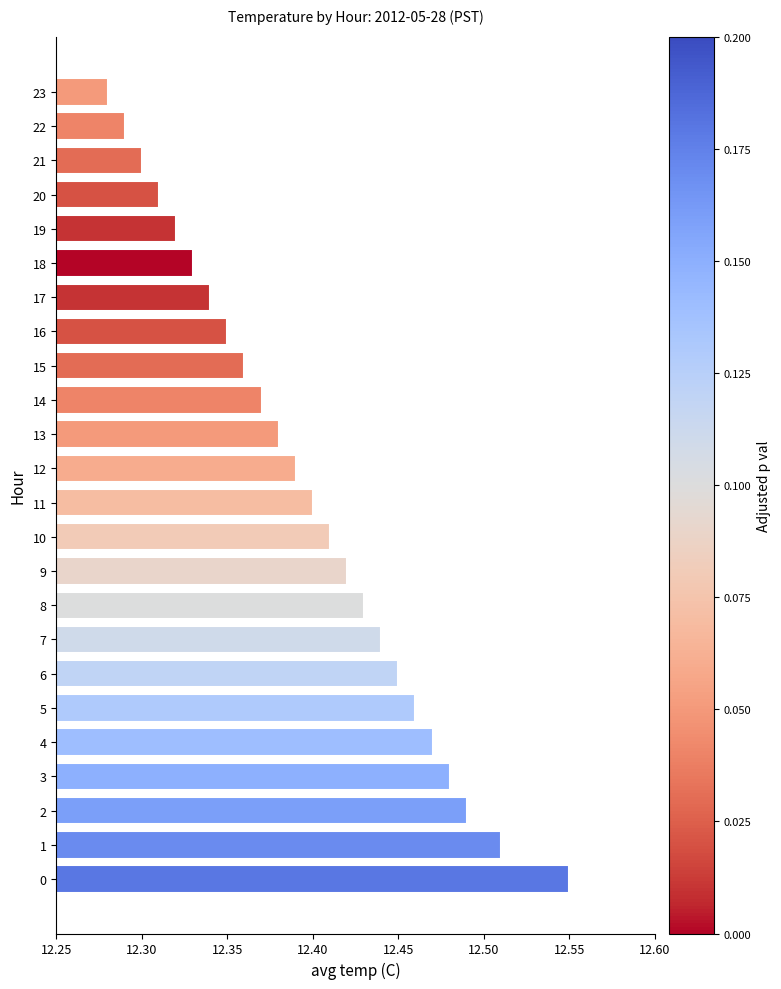

Which has a higher value, 15 or 6?

6